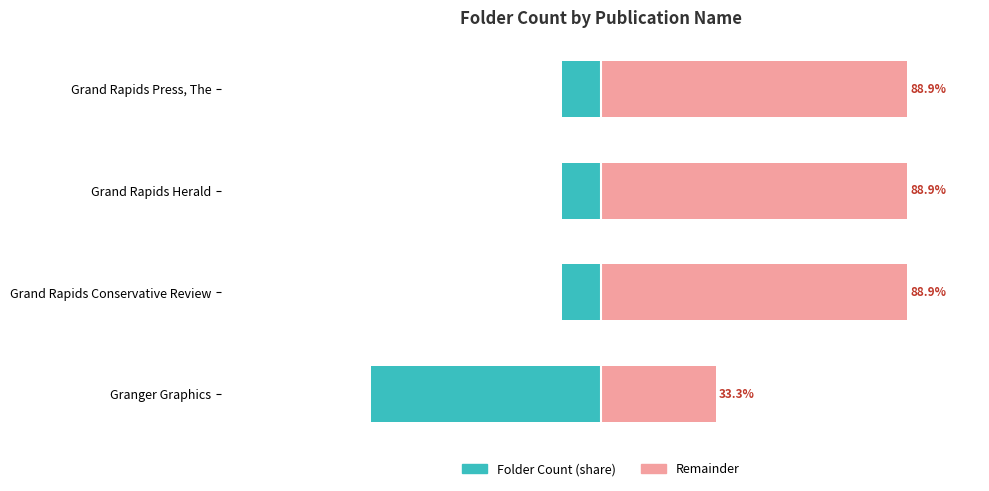

What is the spread (max minus min) of values at Granger Graphics?

100.0